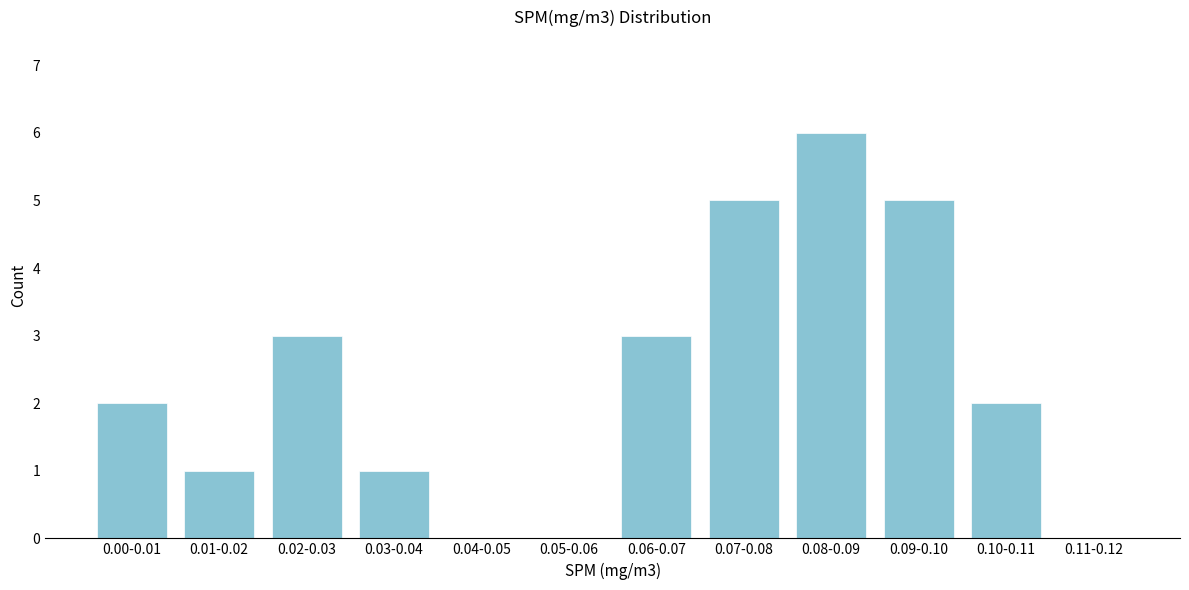

Reading left to right, extract all data points from this chart.

0.00-0.01=2	0.01-0.02=1	0.02-0.03=3	0.03-0.04=1	0.04-0.05=0	0.05-0.06=0	0.06-0.07=3	0.07-0.08=5	0.08-0.09=6	0.09-0.10=5	0.10-0.11=2	0.11-0.12=0